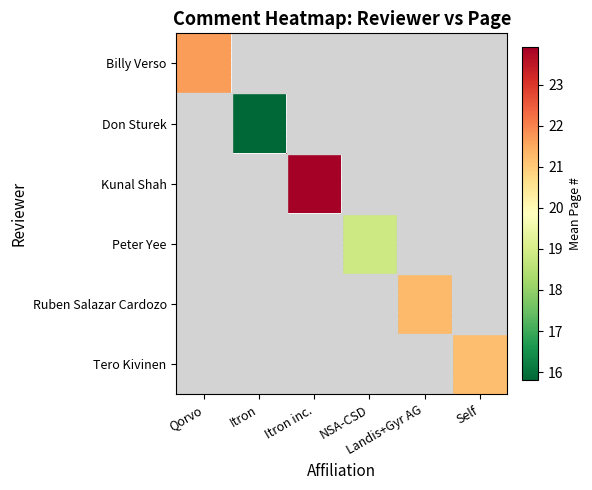

Which series has the largest range (max minus min)?

Billy Verso